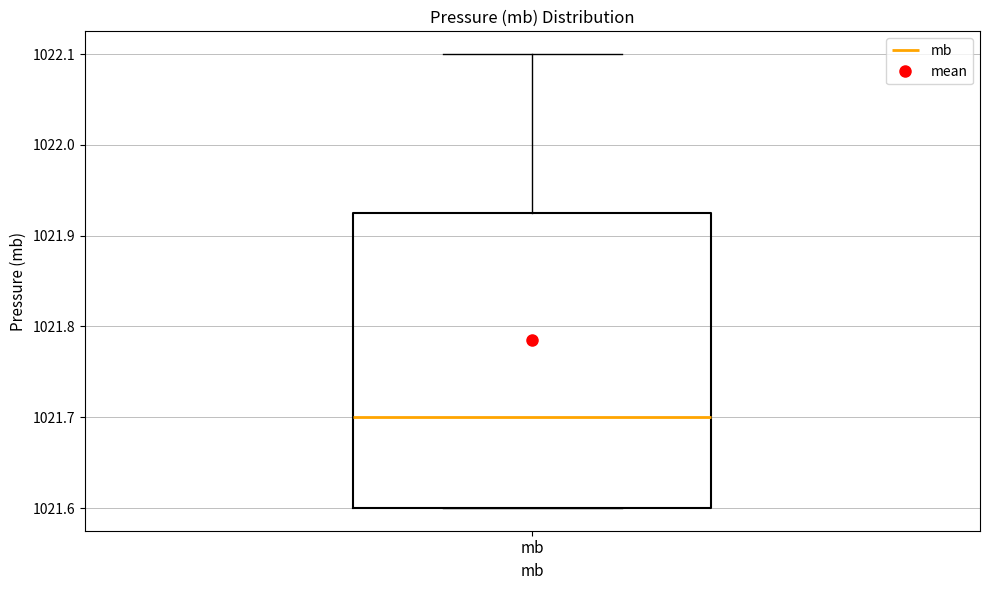

Transcribe this box plot: give where the median line is, the range the box spans, and where the two whiskers end, as read against the y-axis. The values are not printed on the chart, so give them approximately, as read against the axis.

median 1021.70, box 1021.60 to 1021.93, whiskers 1021.60 to 1022.10